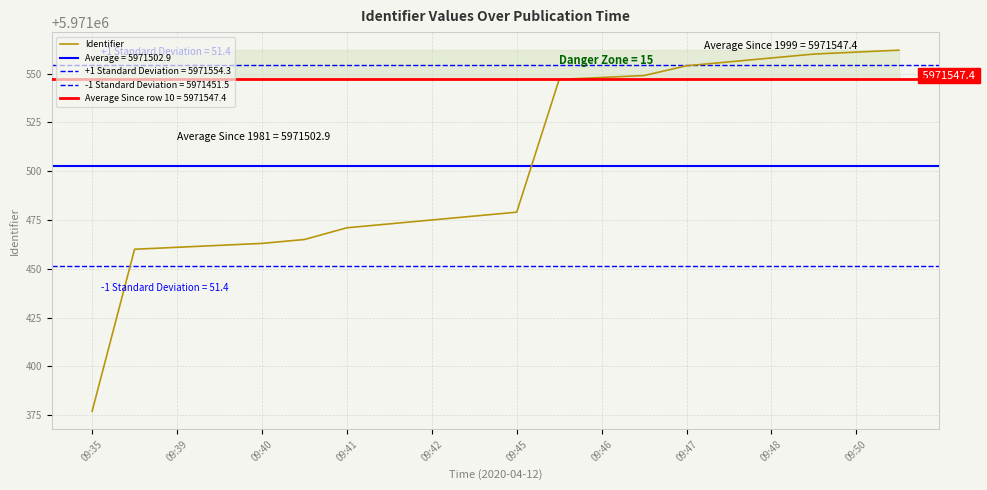

What is the value of the 11th point from the left?

5971479